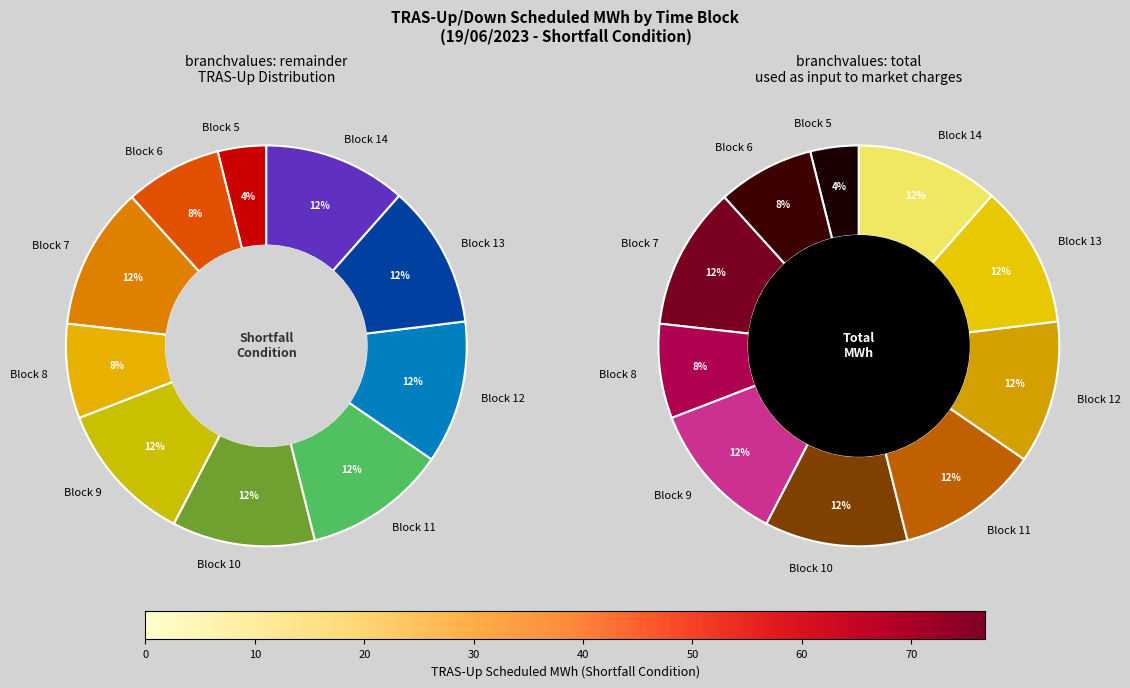

To the nearest percent, what is the average slice percentage?

10%